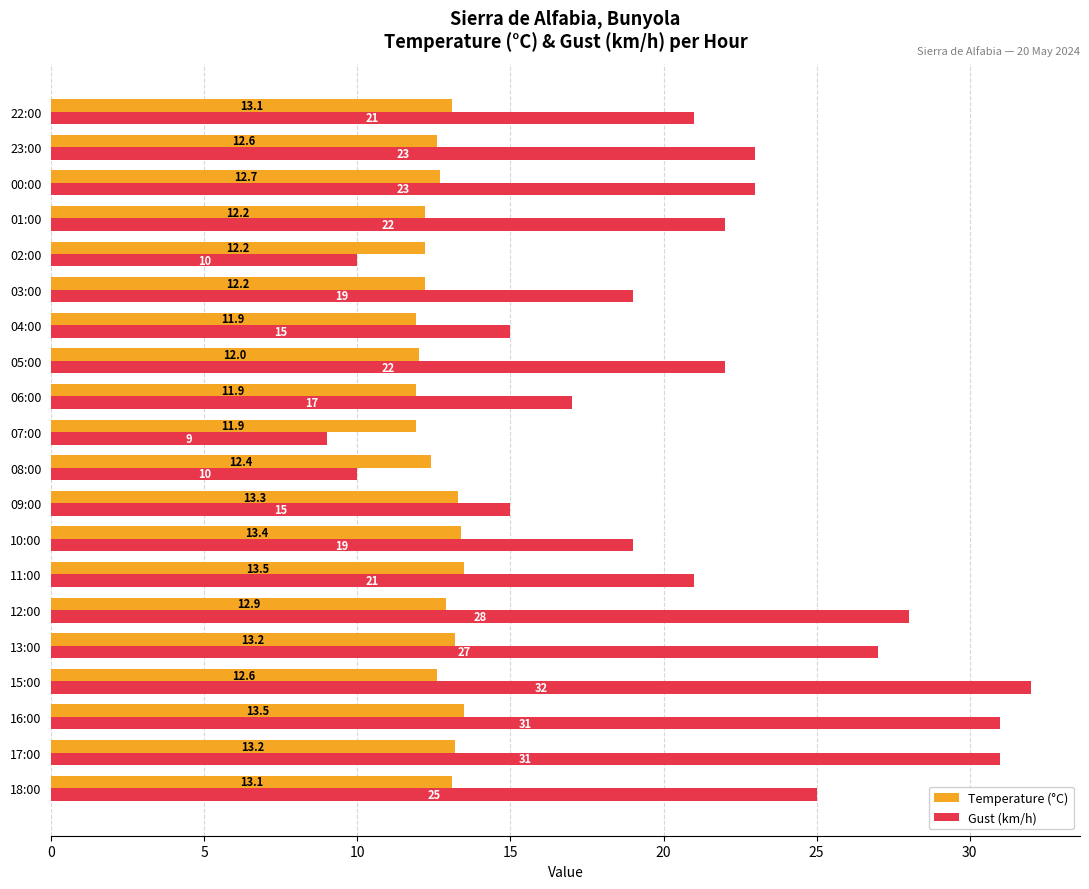

Is the value of Temperature (°C) at 18:00 greater than the value of Gust (km/h) at 03:00?

No